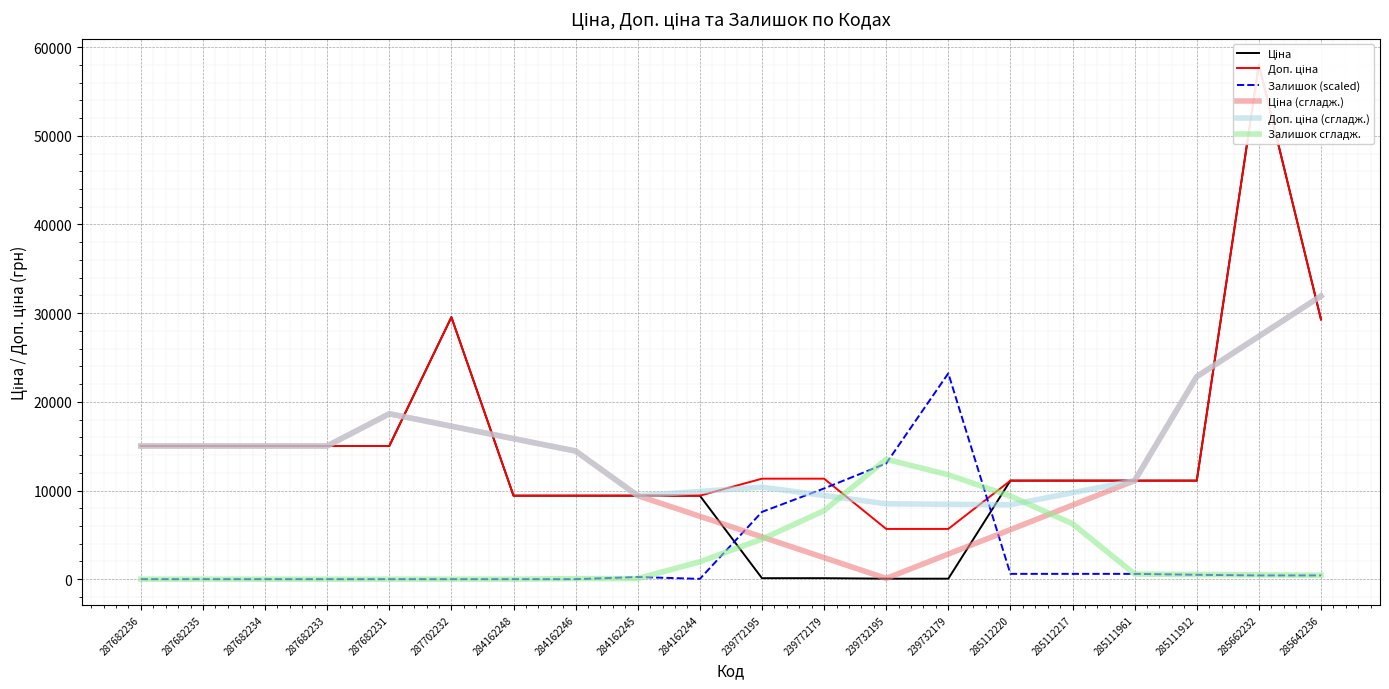

At how many categories does at least one series exceed 18234?

6